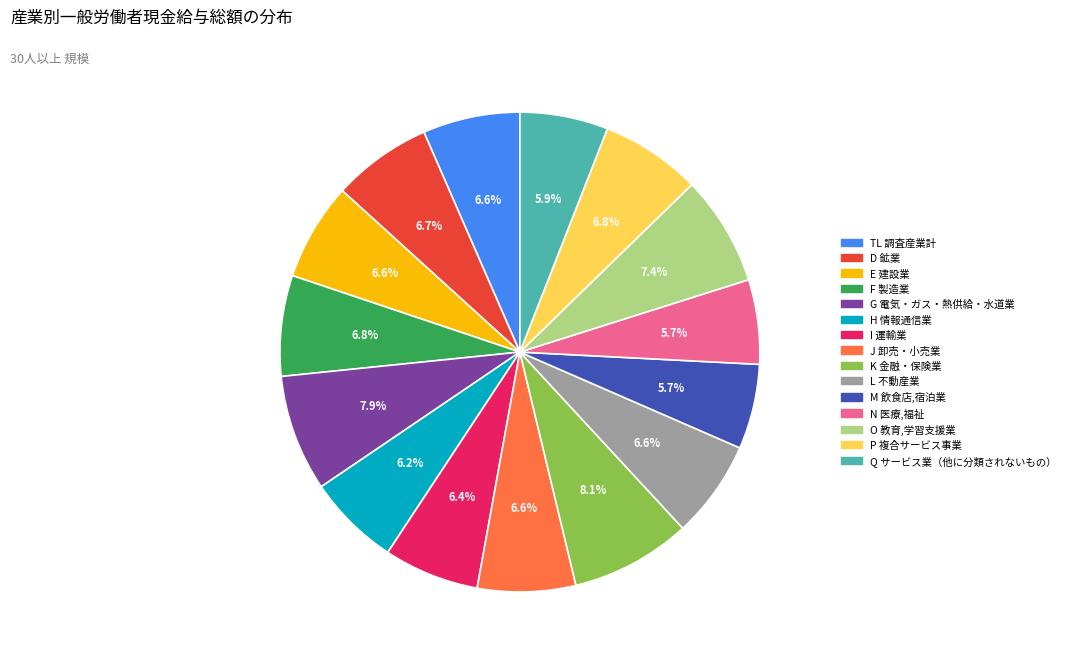

What is the ratio of the value at E 建設業 to the value at G 電気・ガス・熱供給・水道業?

0.8